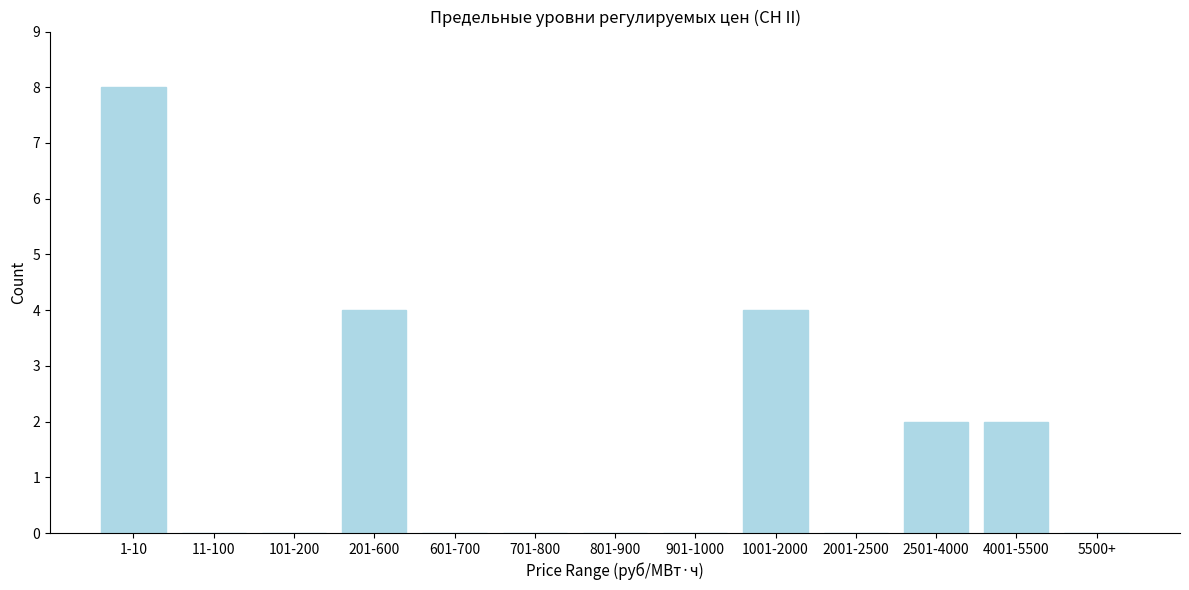

Reading left to right, extract all data points from this chart.

1-10=8	11-100=0	101-200=0	201-600=4	601-700=0	701-800=0	801-900=0	901-1000=0	1001-2000=4	2001-2500=0	2501-4000=2	4001-5500=2	5500+=0